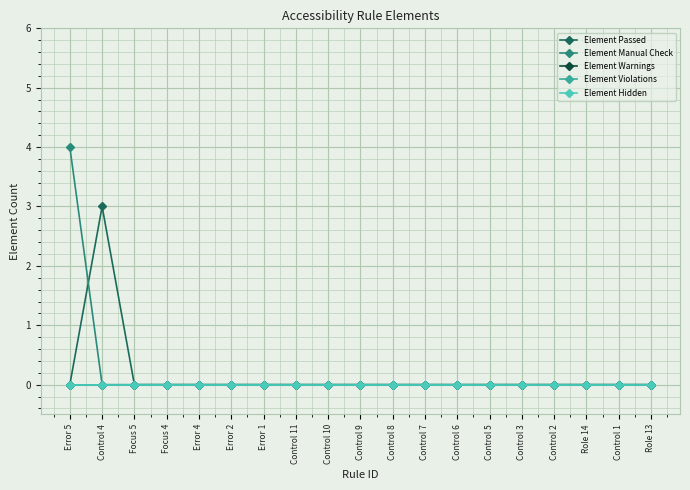

True or false: Element Violations and Element Warnings cross at least once.

False